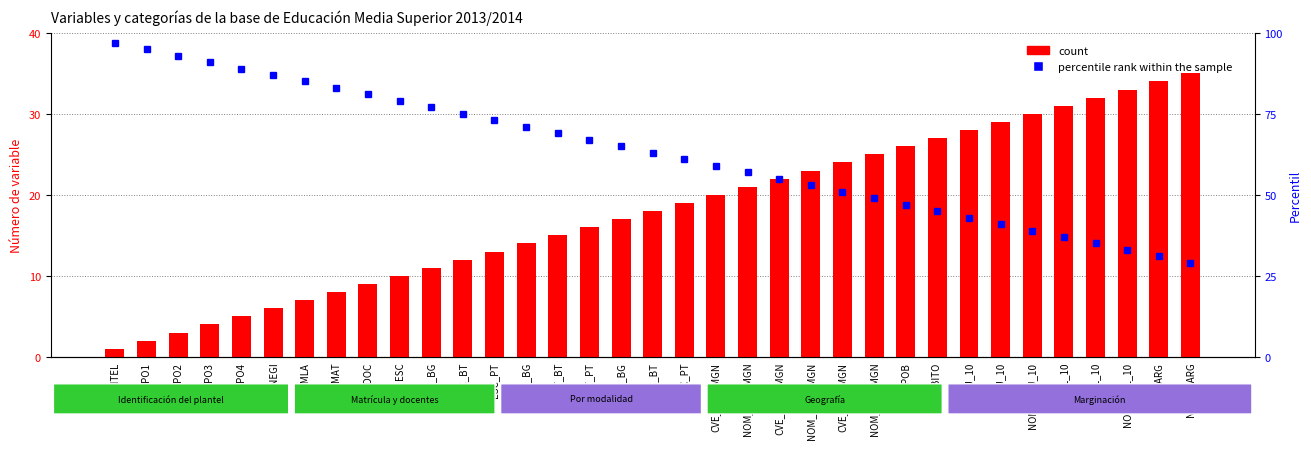

What is the difference between the second highest and minimum values in the percentile rank within the sample series?

66